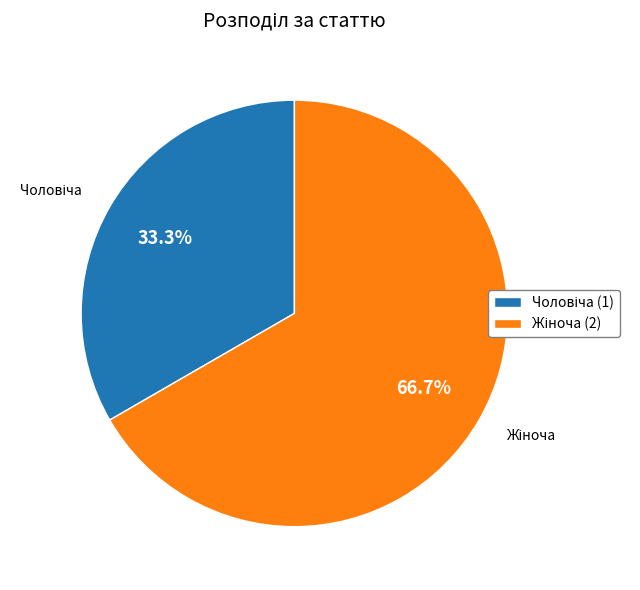

Is there any slice that represents more than half of the pie?

Yes